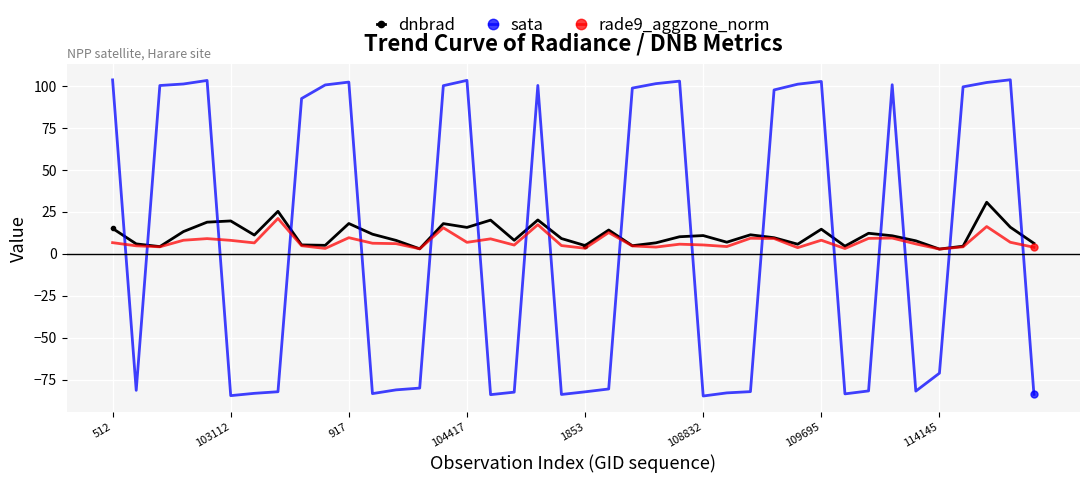

True or false: rade9_aggzone_norm has more than 2 interior local peaks.

True